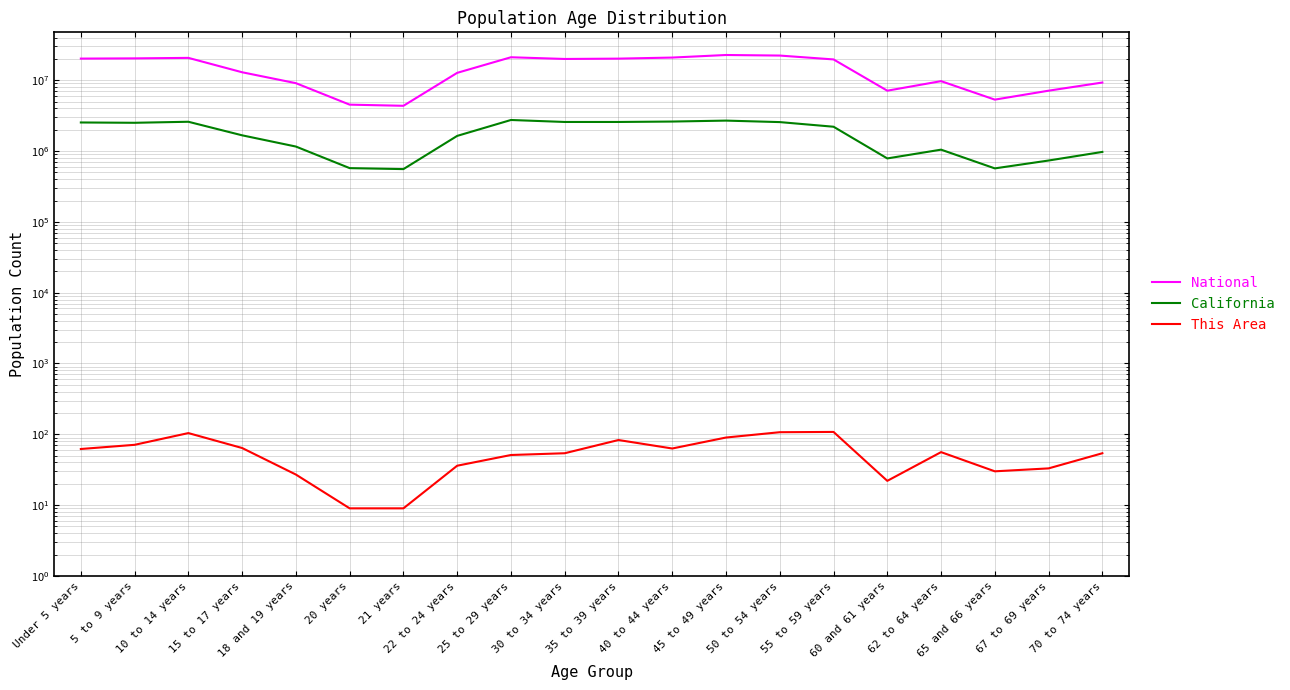

True or false: This Area has more than 1 points higher than both neighbors.

True